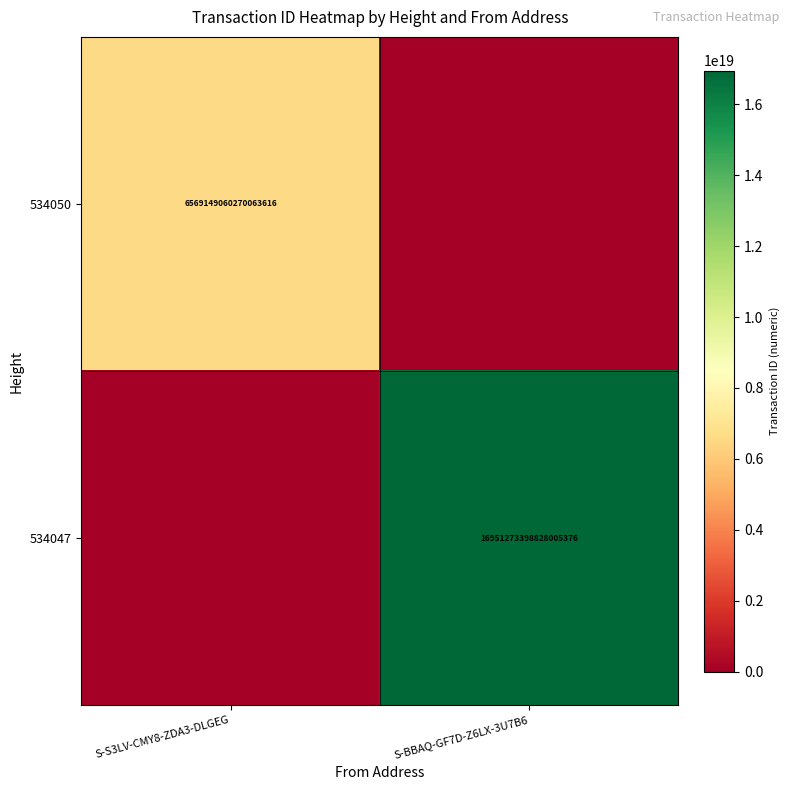

Is it true that 534047 equals 16951273398828005376 at S-BBAQ-GF7D-Z6LX-3U7B6?

True